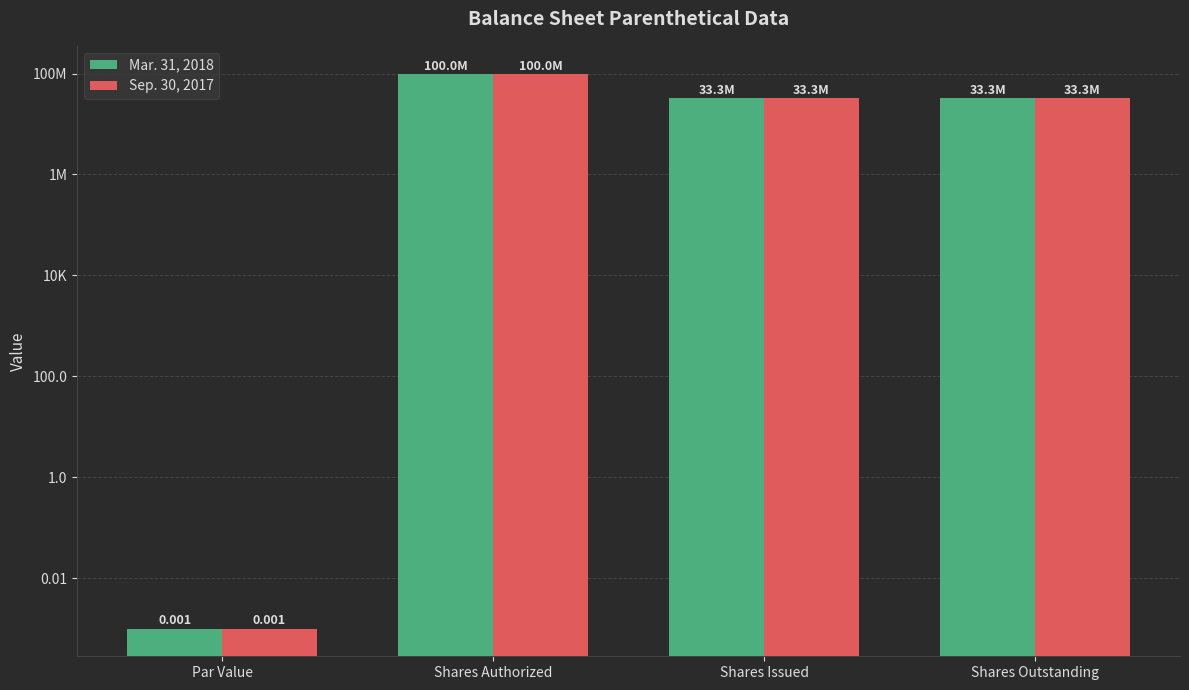

What is the label of the 2nd bar from the left?

Shares Authorized